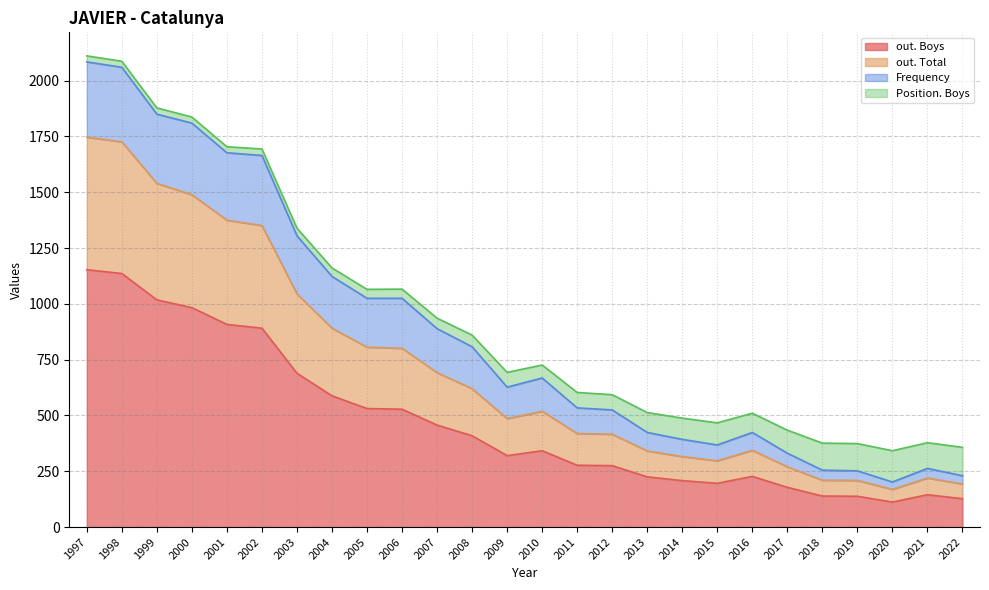

True or false: out. Boys and out. Total cross at least once.

False